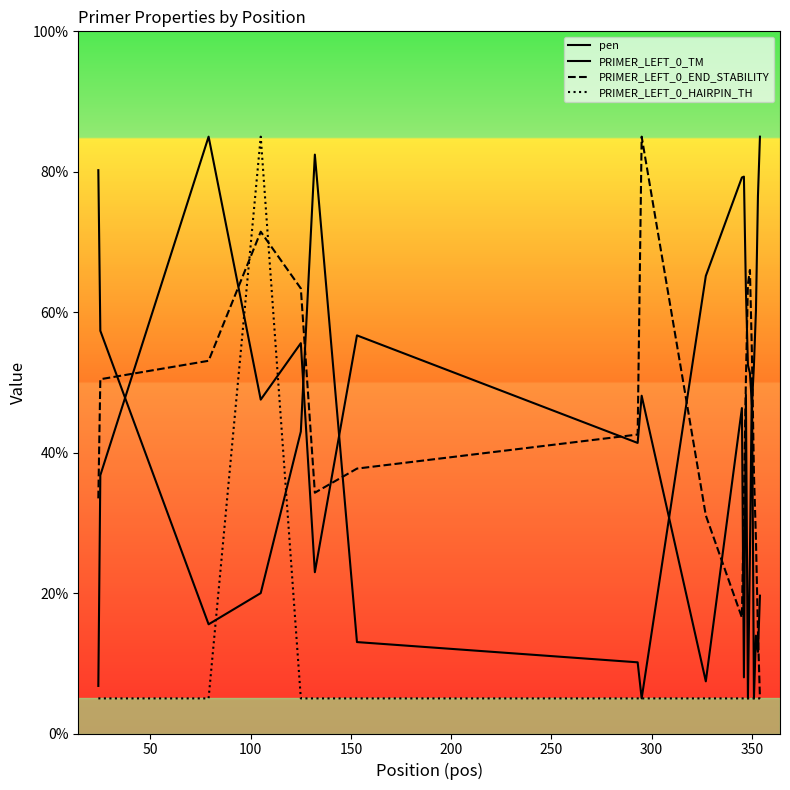

Which series has the largest total across all categories?

pen